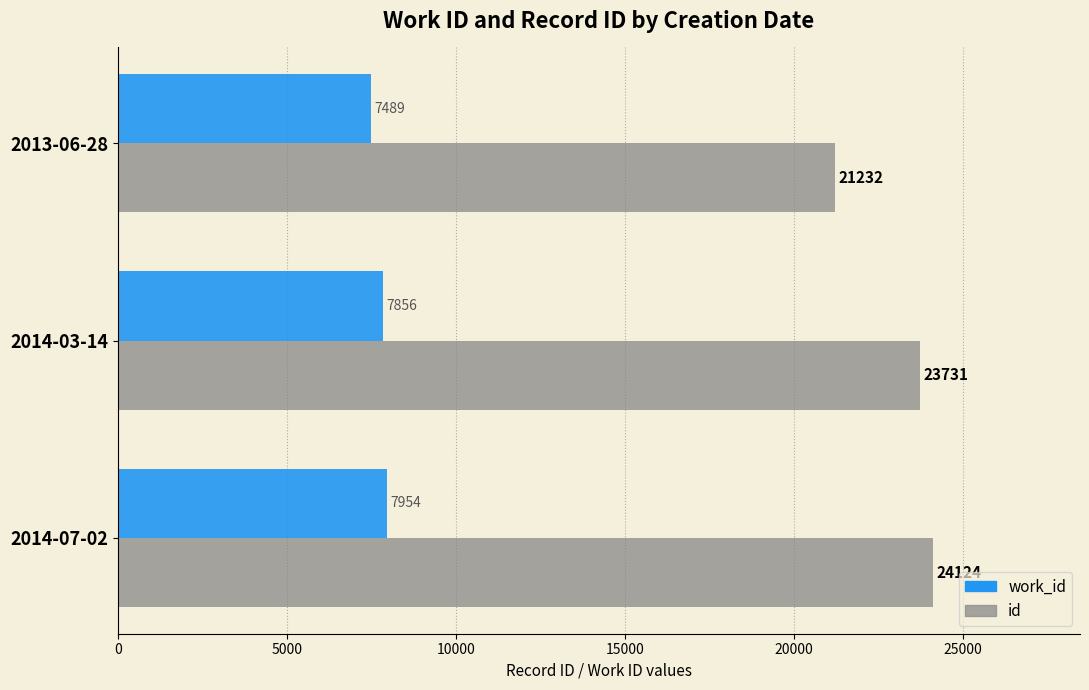

What is the difference between the highest and lowest values at 2014-07-02?

16170